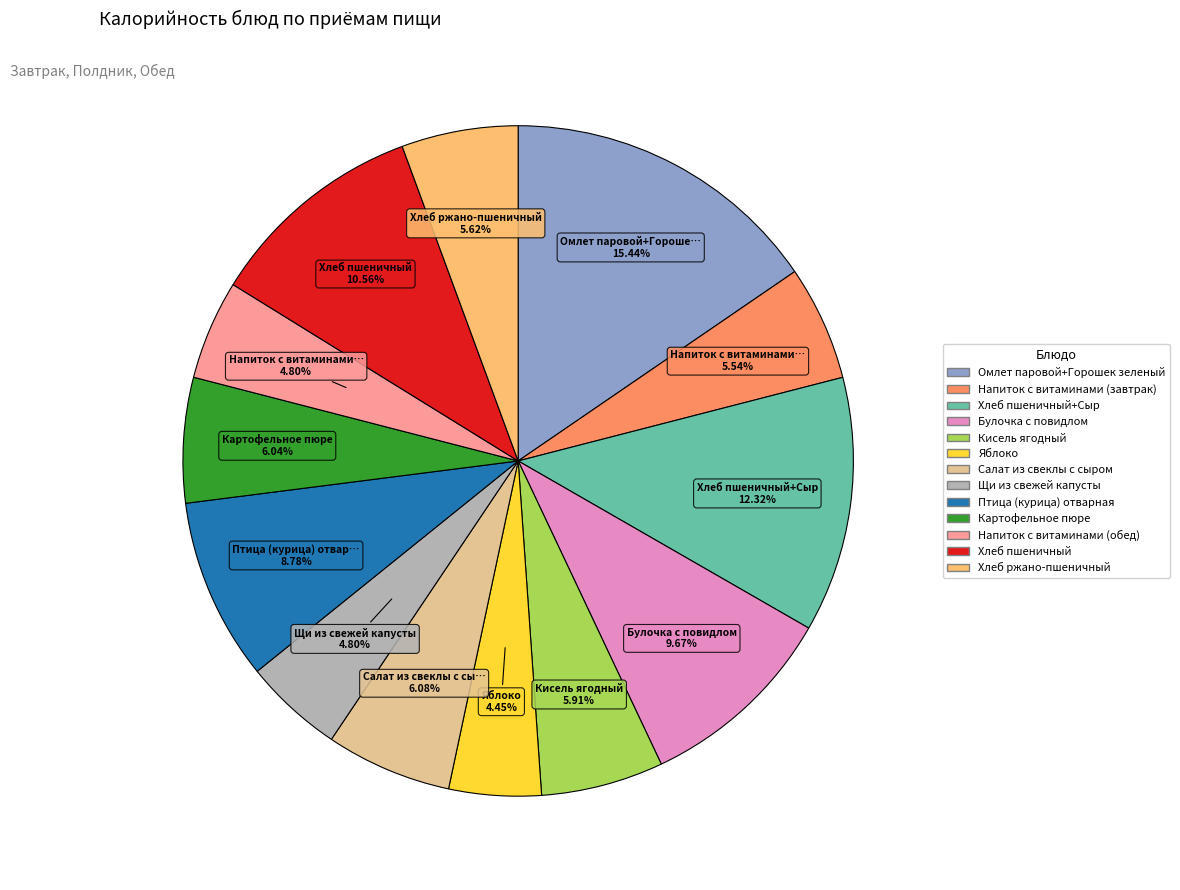

Does any single category account for the majority?

No